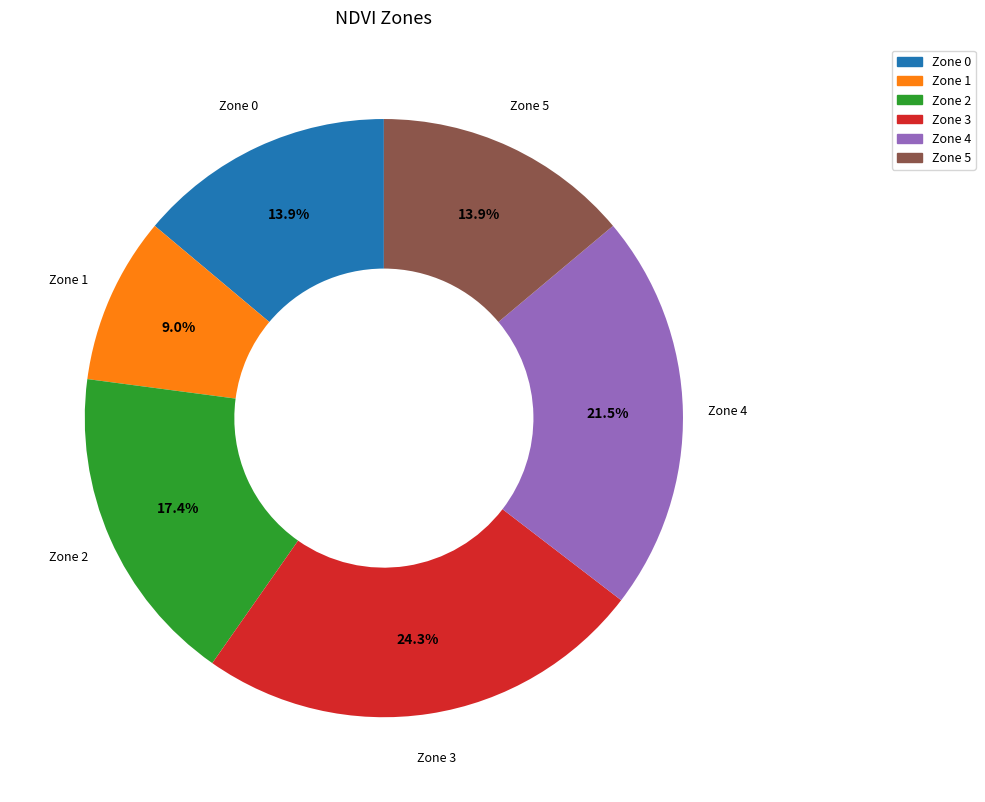

Is there a majority slice in this chart?

No